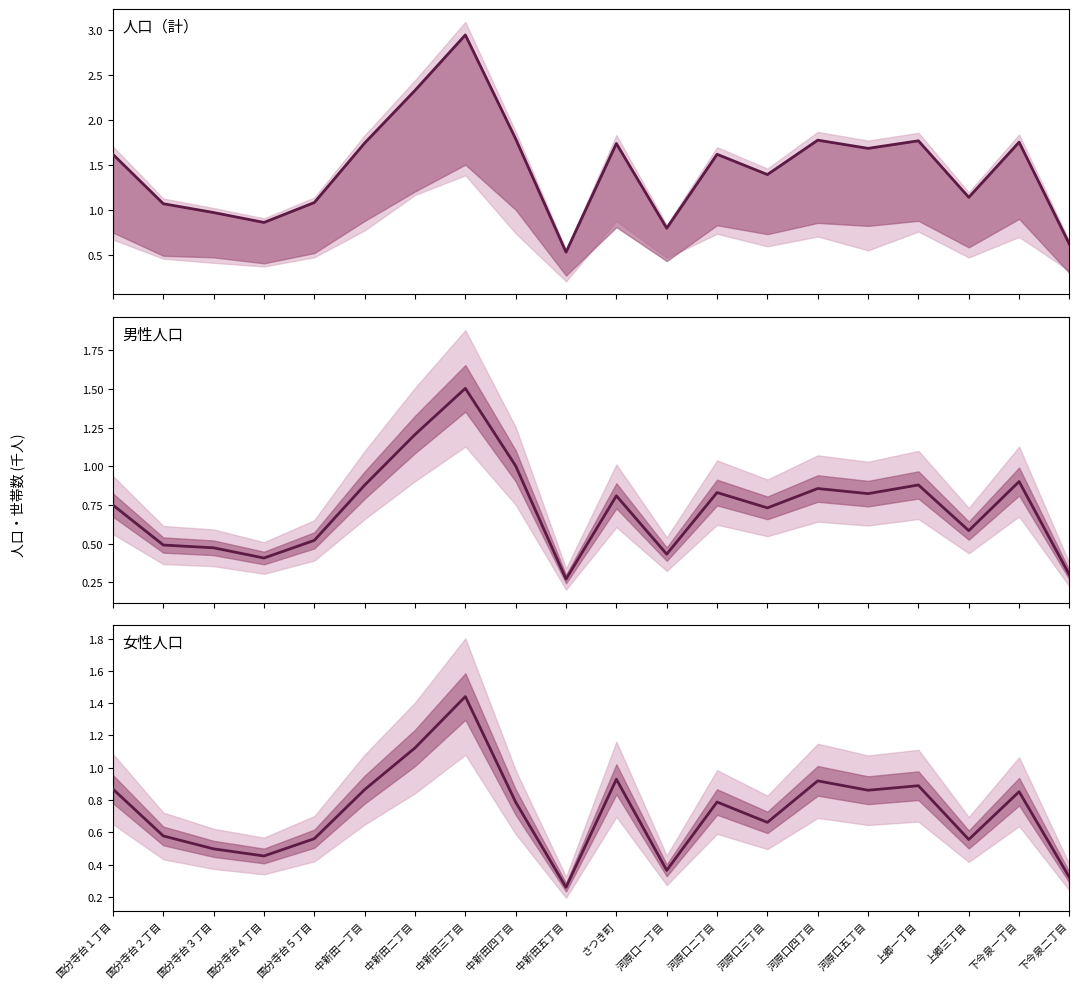

How many intersections are there between 男性人口 and 女性人口?

6